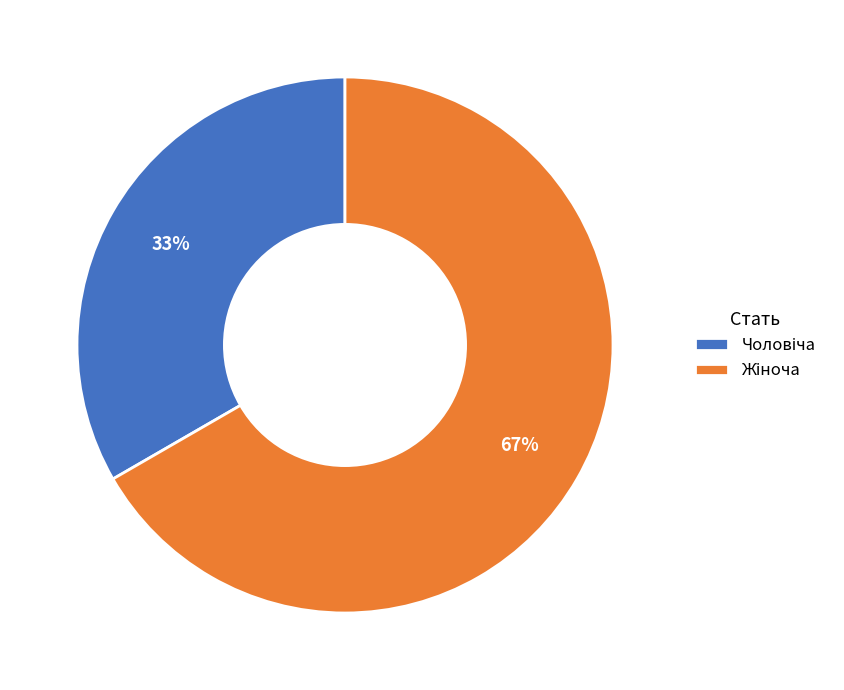

To the nearest percent, what is the average slice percentage?

50%